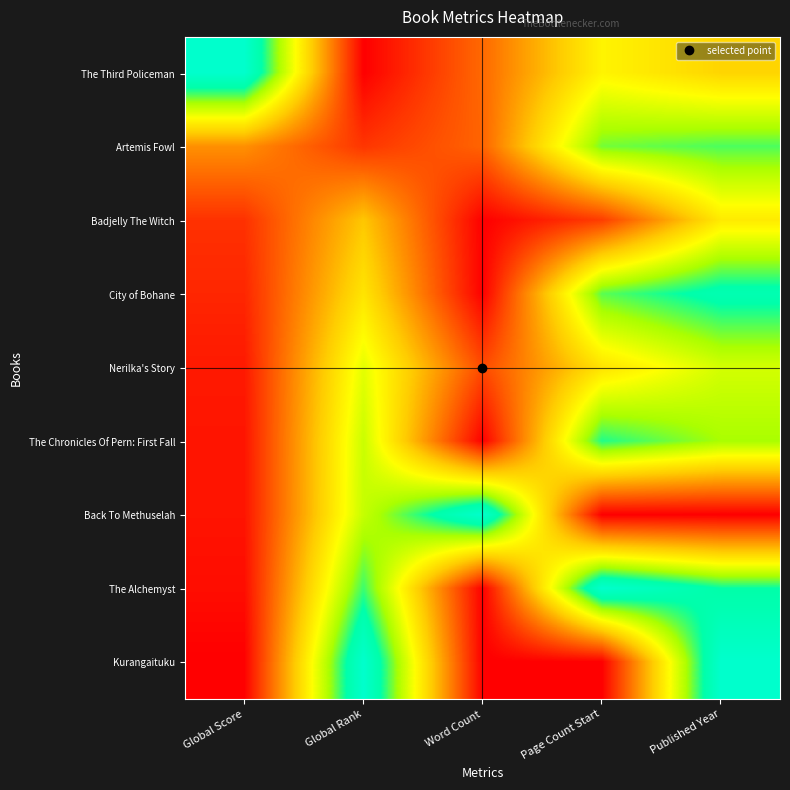

Which has a higher value, Published Year or Global Rank?

Published Year